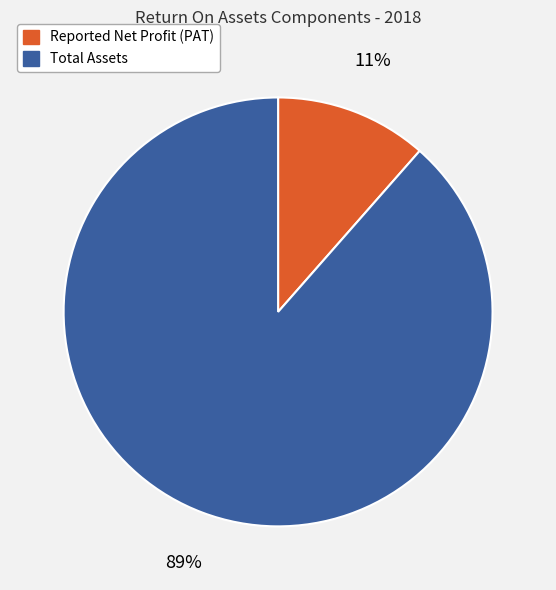

True or false: Reported Net Profit (PAT) accounts for 11% of the total.

True